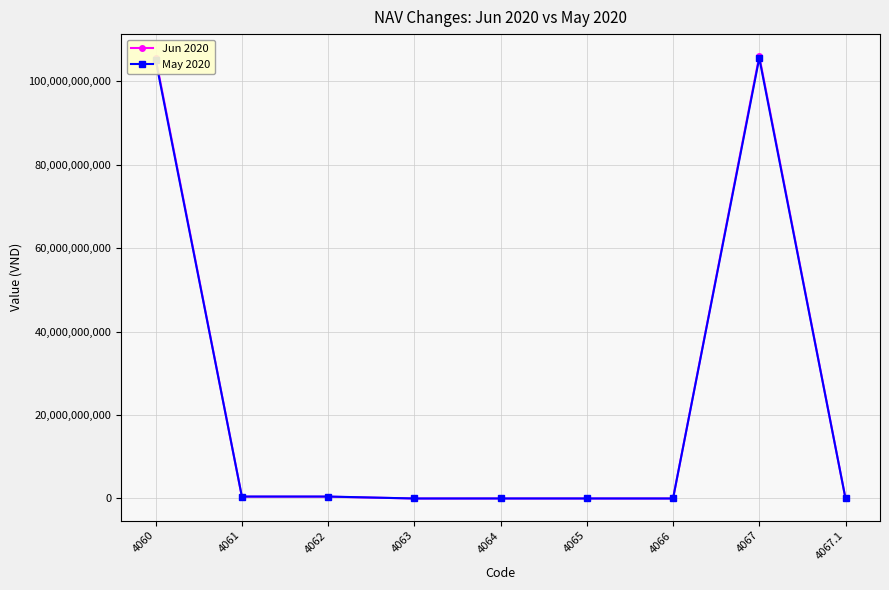

At which label does Jun 2020 first exceed 5000000?

4060